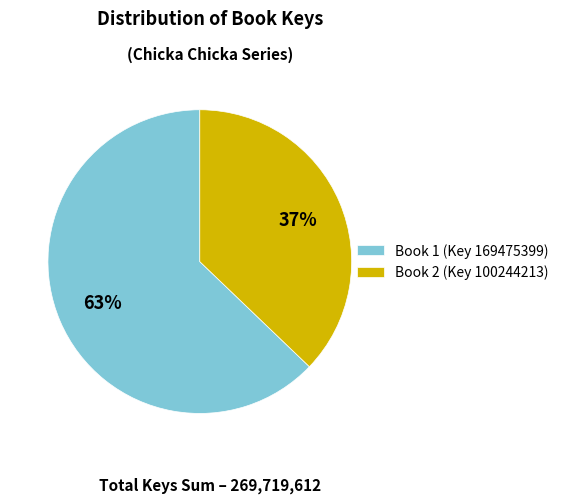

Rank the categories by value from highest to lowest.

Book 1 (Key 169475399), Book 2 (Key 100244213)